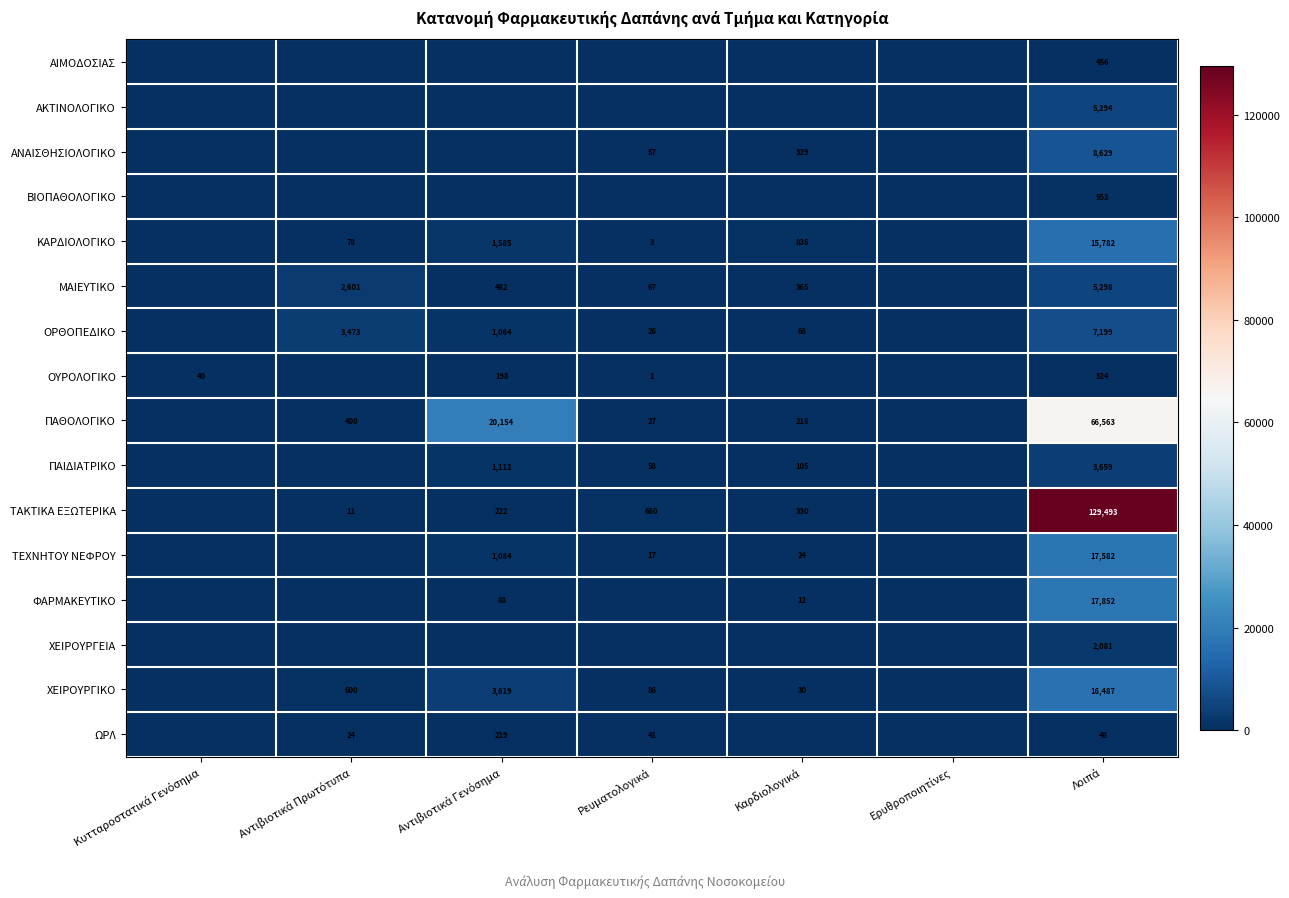

At which category is the sum across all series the highest?

Λοιπά